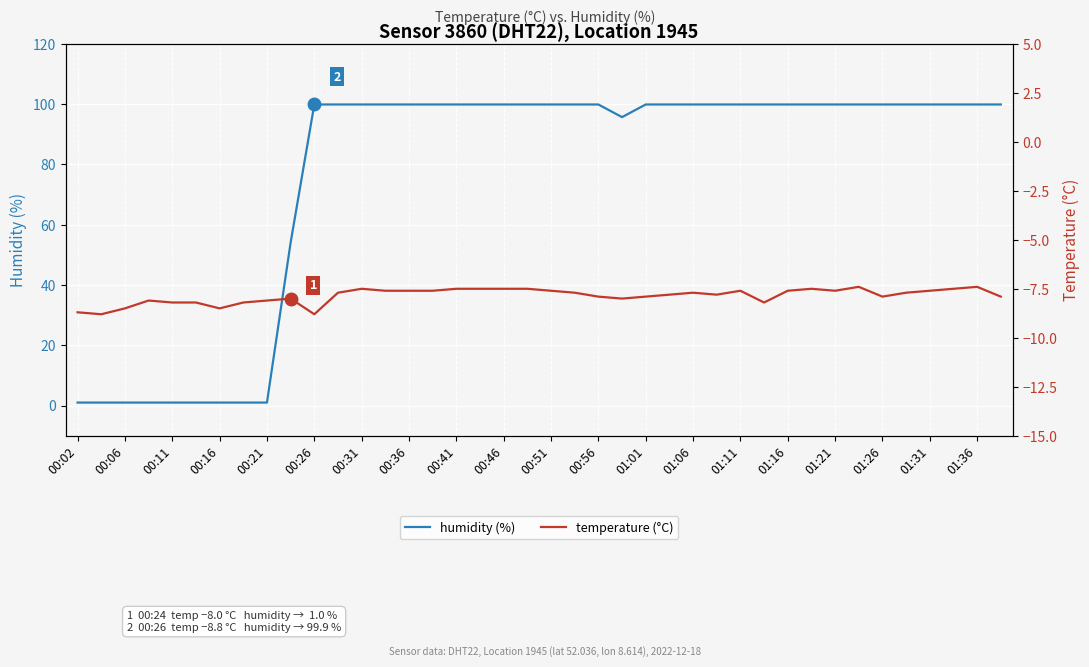

The humidity (%) series shows 99.9 at 00:51. True or false?

True